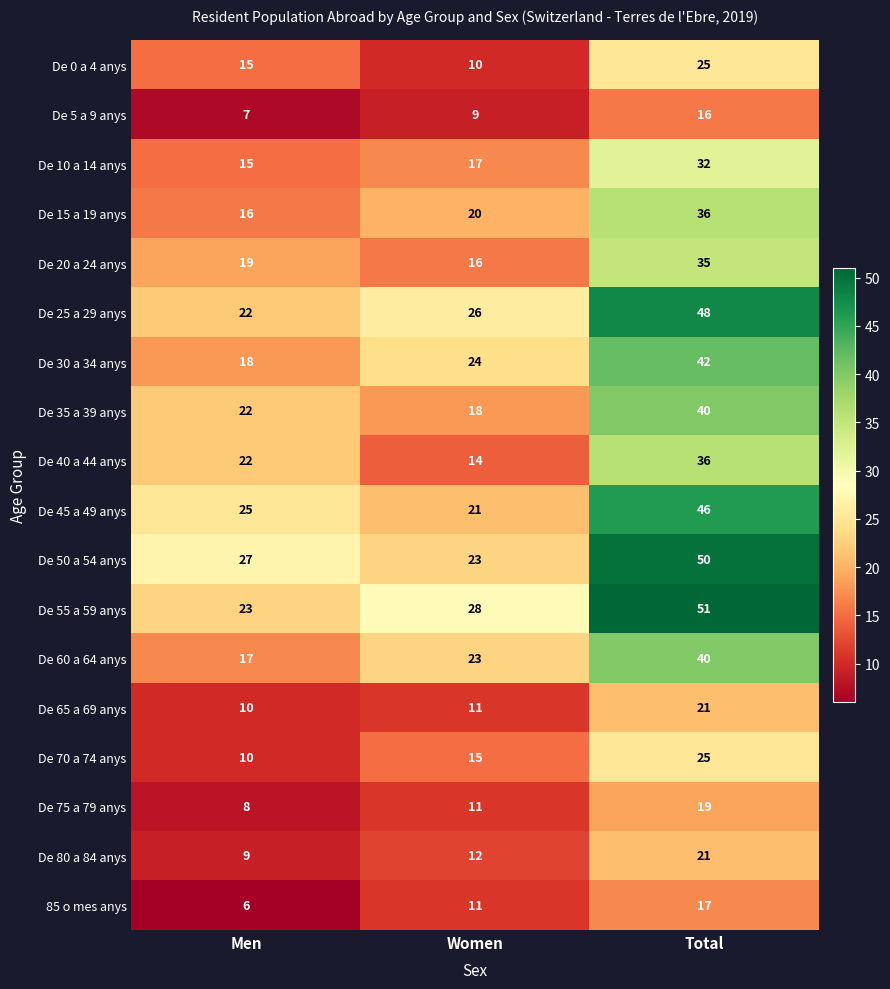

Count the De 35 a 39 anys values in the range 18 to 40.

3